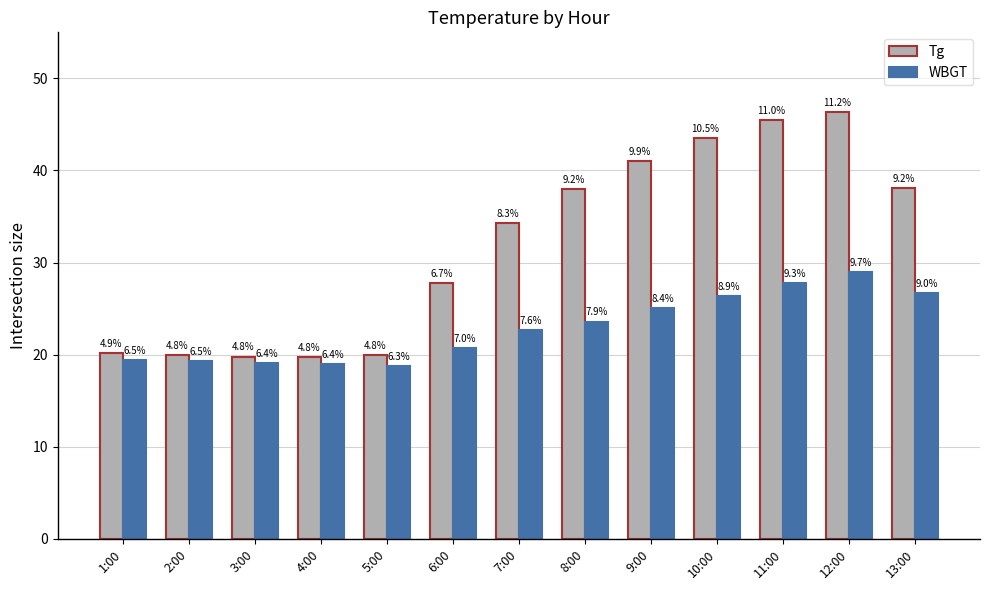

What is the lowest value of the Tg series?

19.7